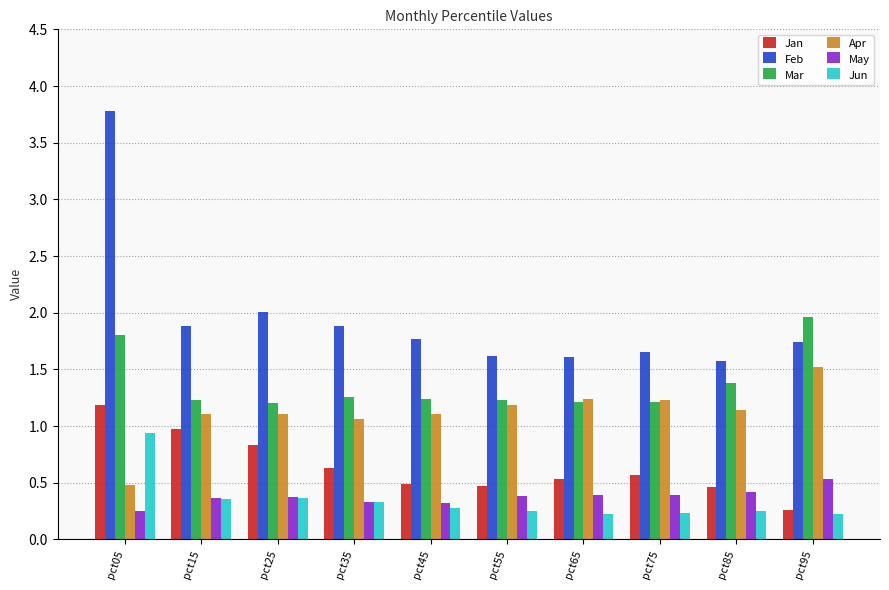

What are all the series names shown in the legend?

Jan, Feb, Mar, Apr, May, Jun